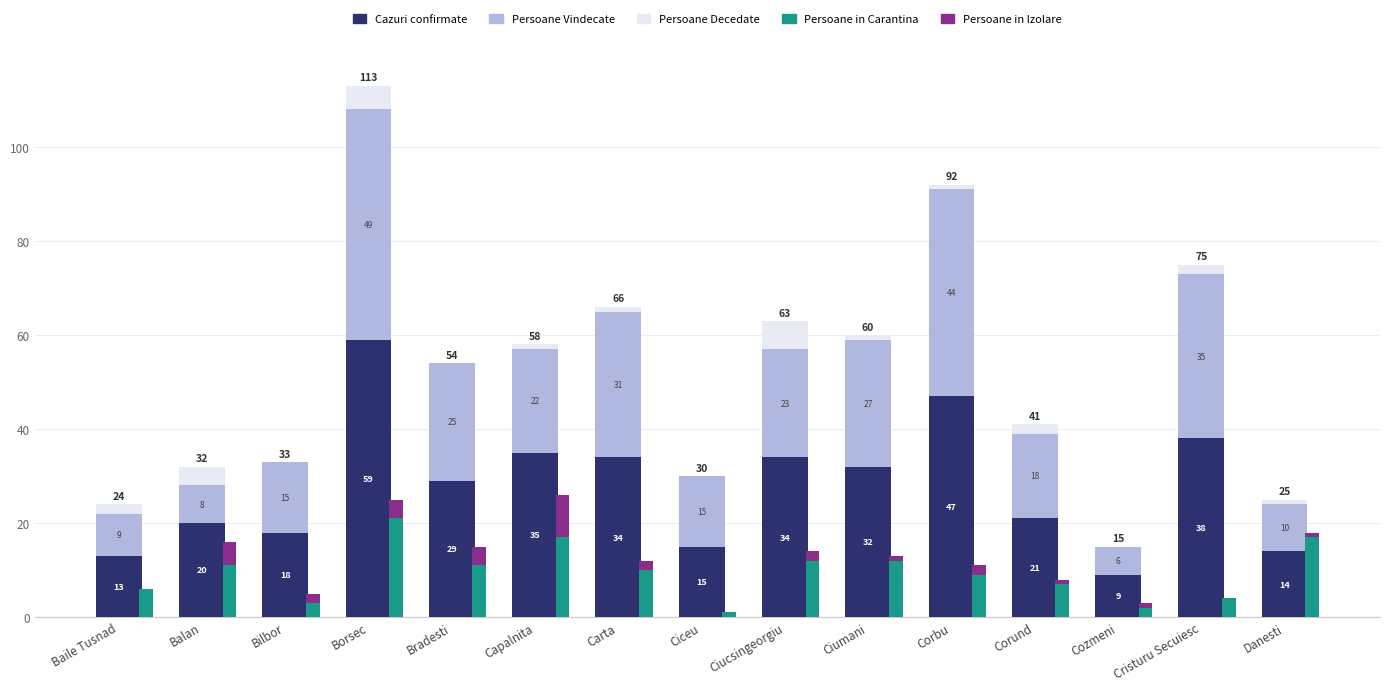

Rank the categories by Persoane in Carantina value from highest to lowest.

Borsec, Capalnita, Danesti, Ciucsingeorgiu, Ciumani, Balan, Bradesti, Carta, Corbu, Corund, Baile Tusnad, Cristuru Secuiesc, Bilbor, Cozmeni, Ciceu